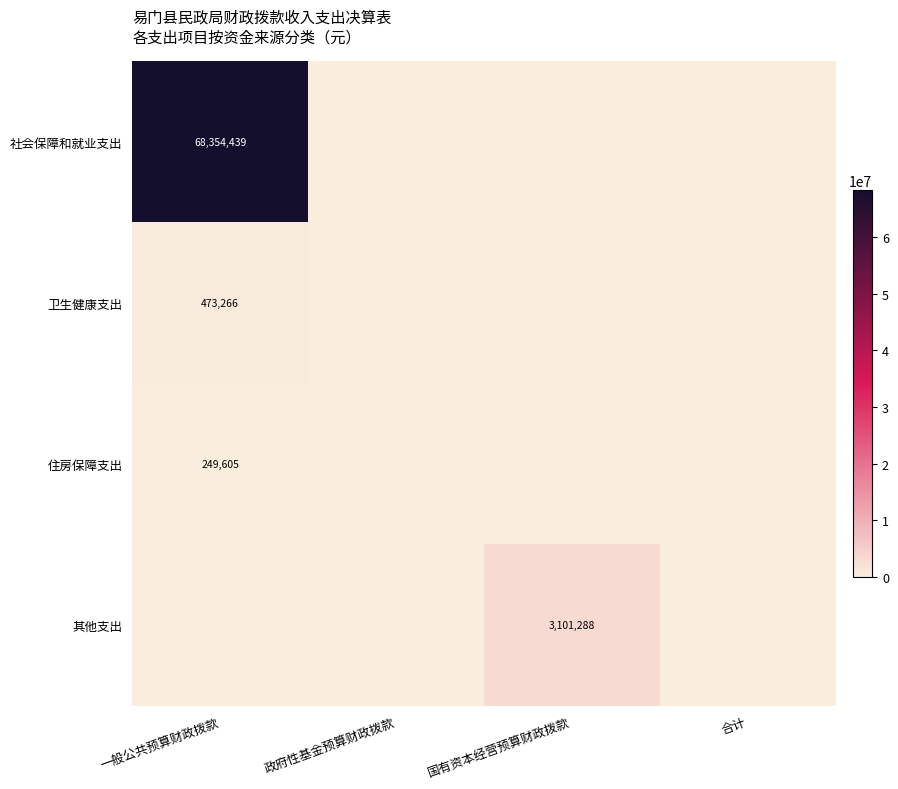

What is the maximum value shown in the chart?

68354438.9